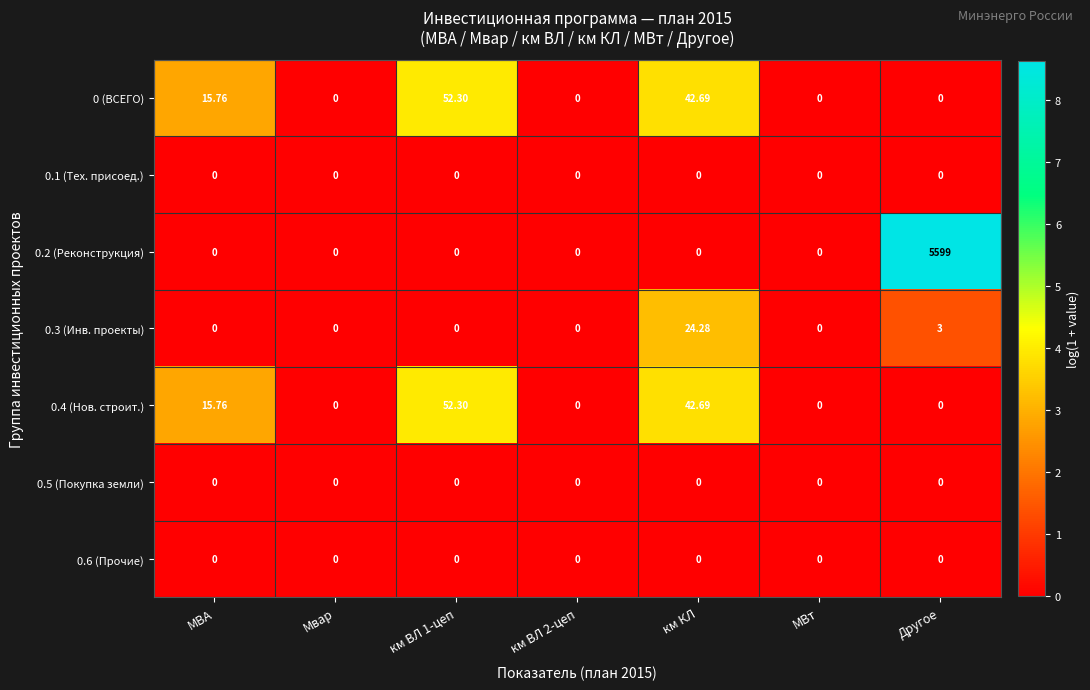

Where is 0.3 (Инв. проекты) nearest to the value 12?

Другое